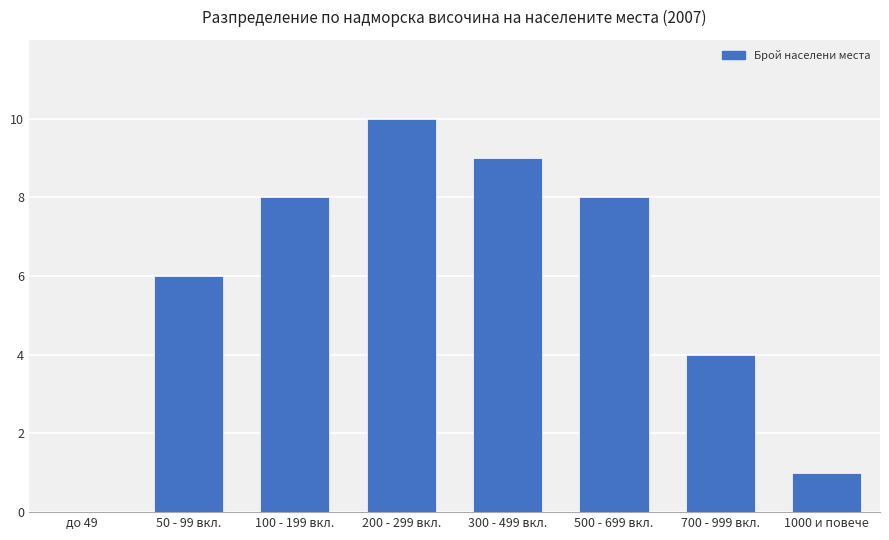

What is the maximum value shown in the chart?

10